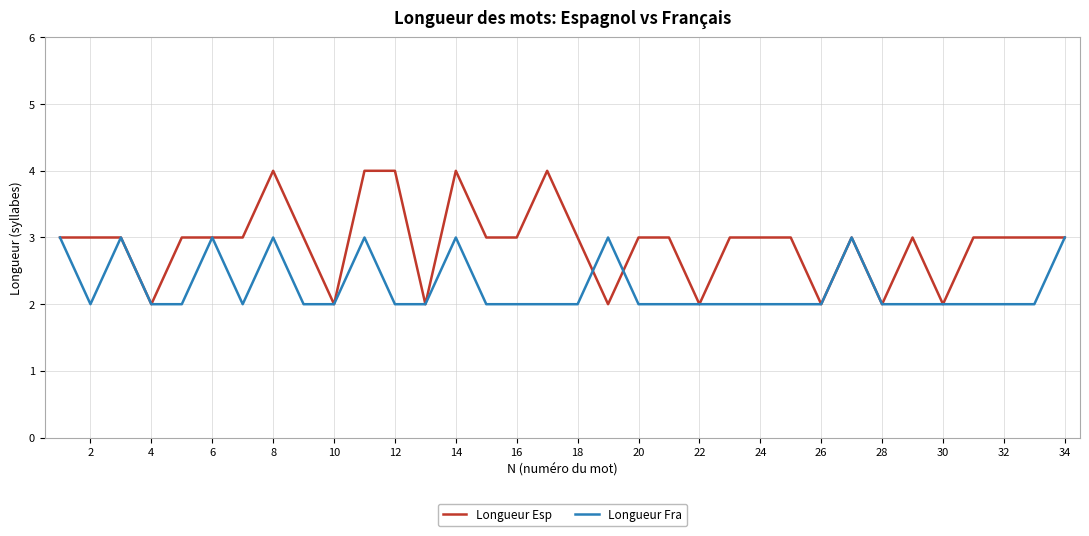

What is the average value of the Longueur Esp series?

3